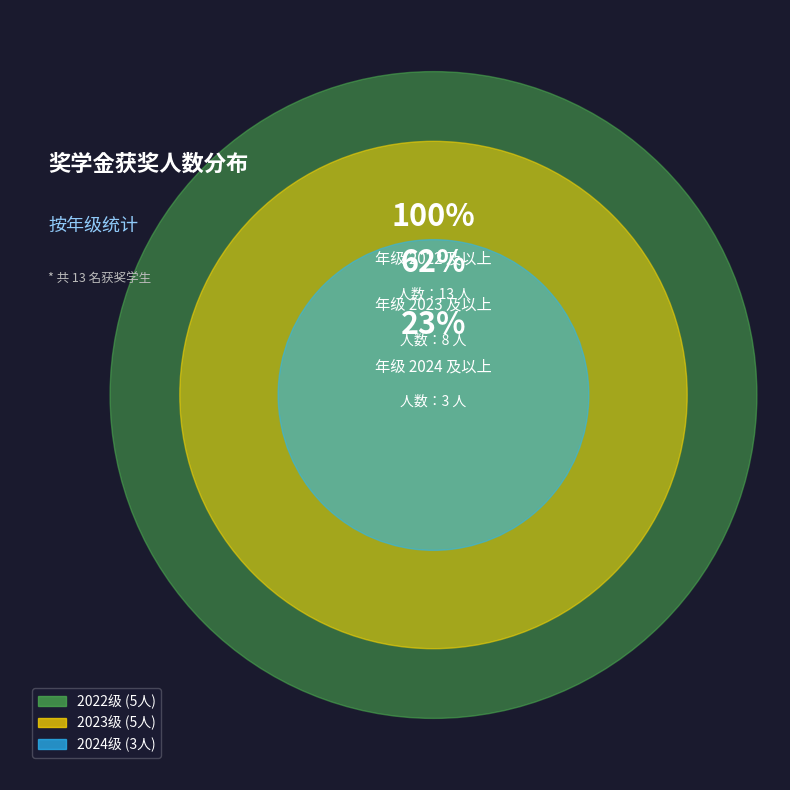

To the nearest percent, what is the average slice percentage?

33%